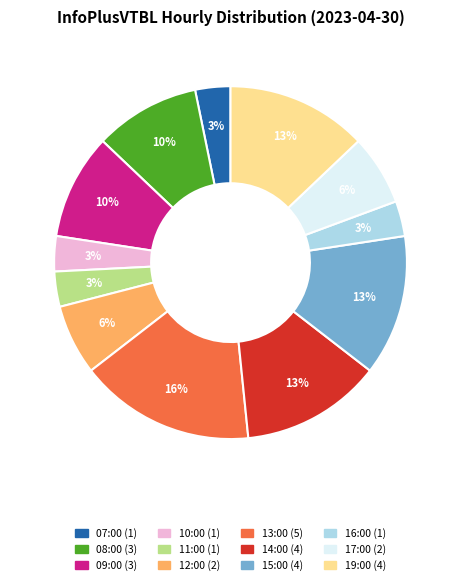

What percentage is the 09:00 slice, to the nearest percent?

10%